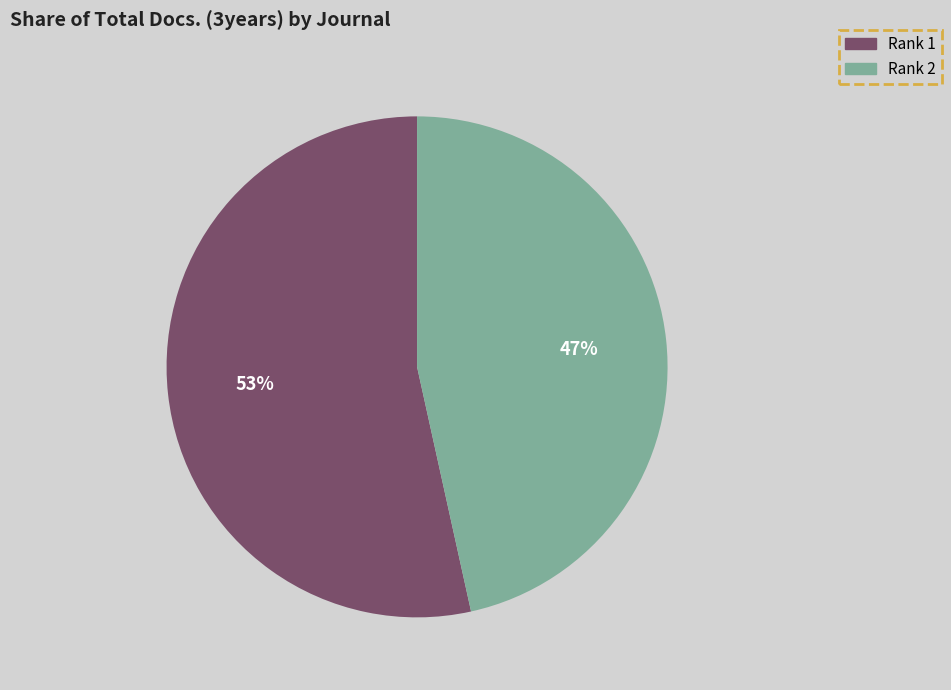

To the nearest percent, what is the average slice percentage?

50%